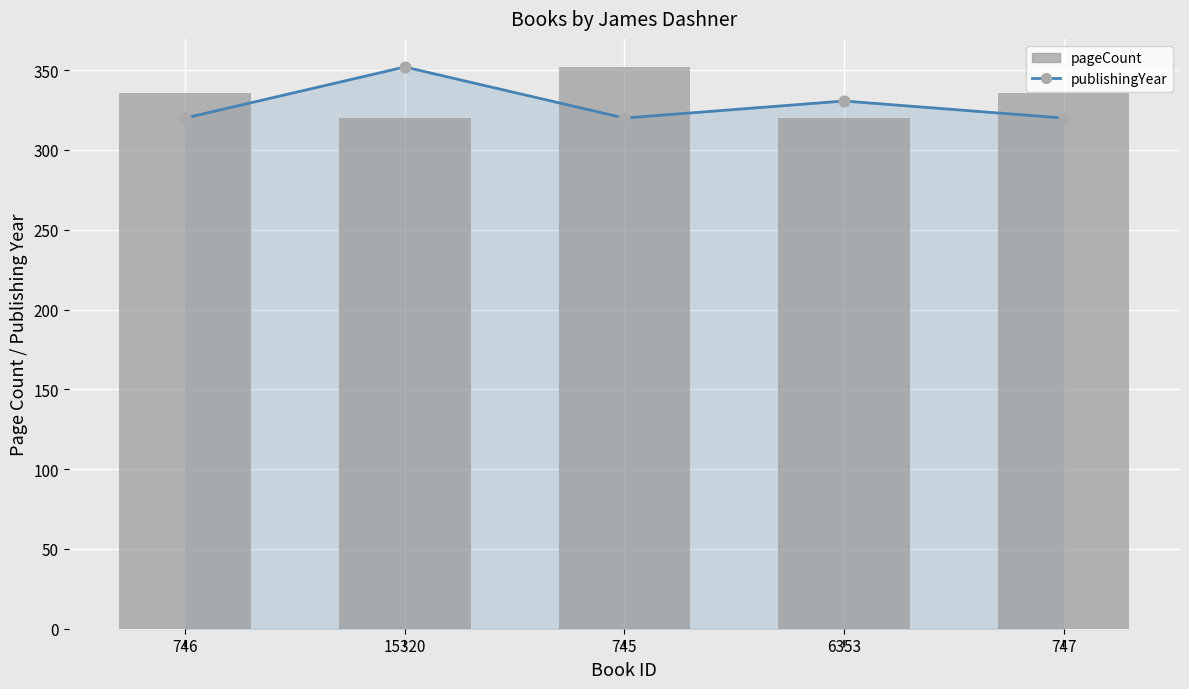

At how many categories does at least one series exceed 330?

5